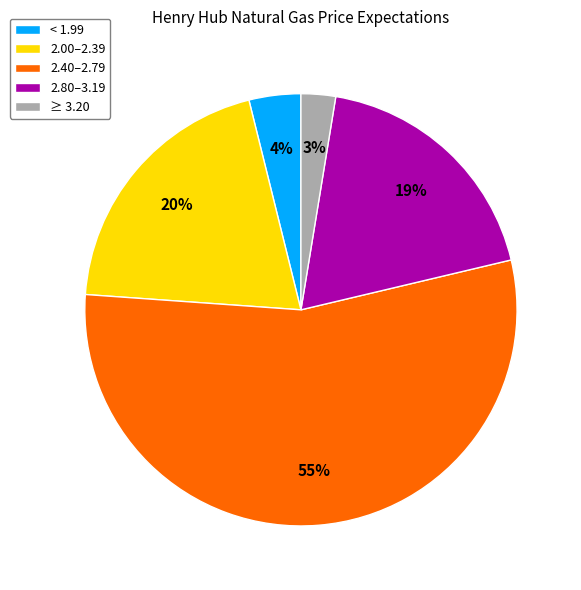

To the nearest percent, what is the combined percentage of 2.80–3.19 and < 1.99?

23%